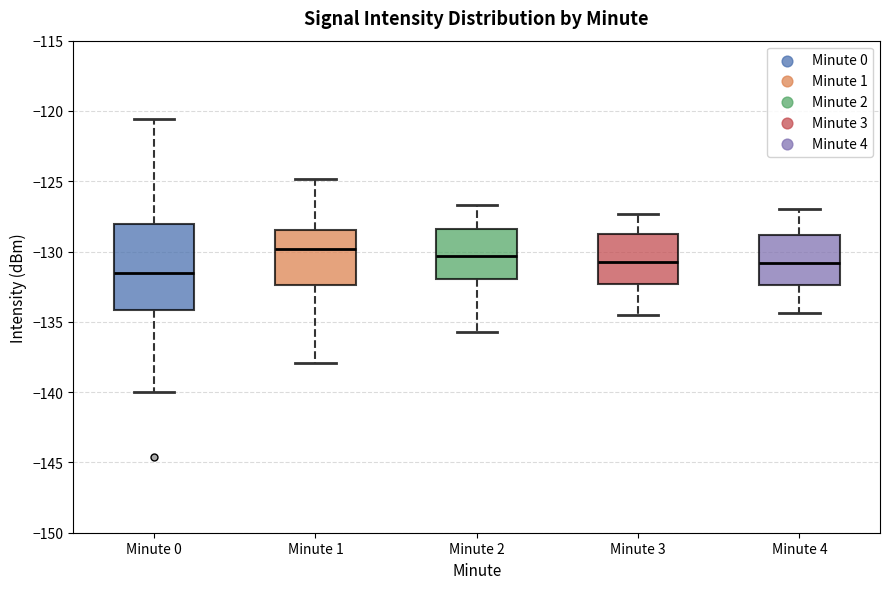

Which box is the tallest, from its lower edge to its upper edge?

Minute 0